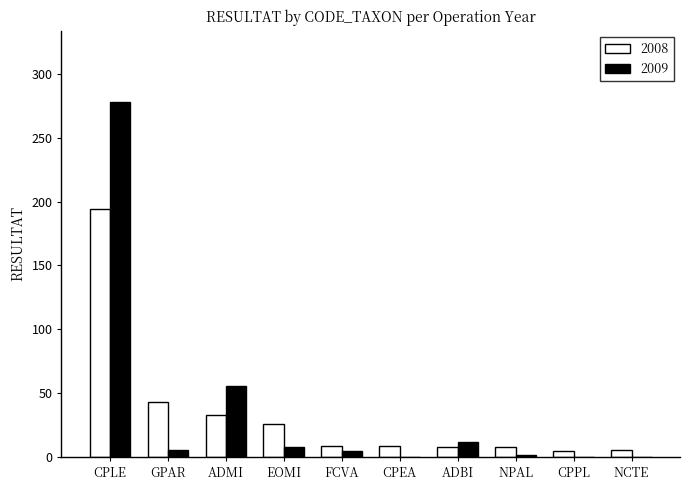

What is the total value across all series at CPLE?

472